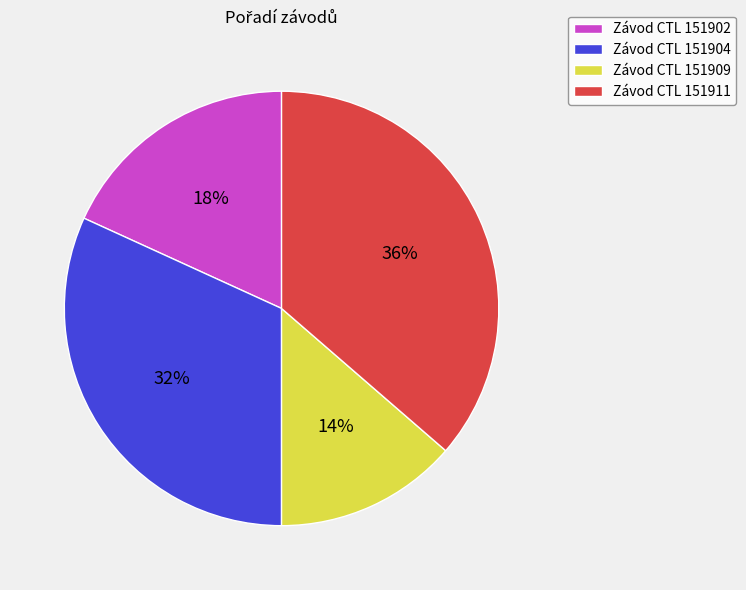

Does Závod CTL 151904 represent more than half of the total?

No